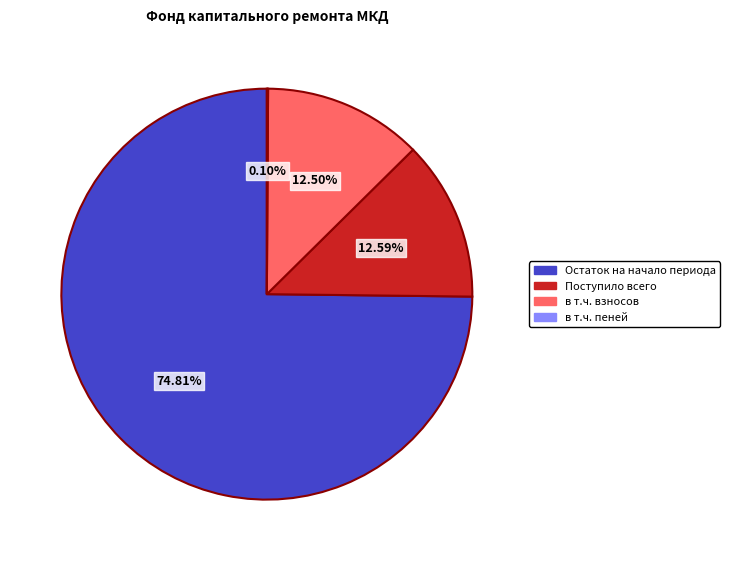

Combined, do в т.ч. взносов and Поступило всего account for over 50%?

No